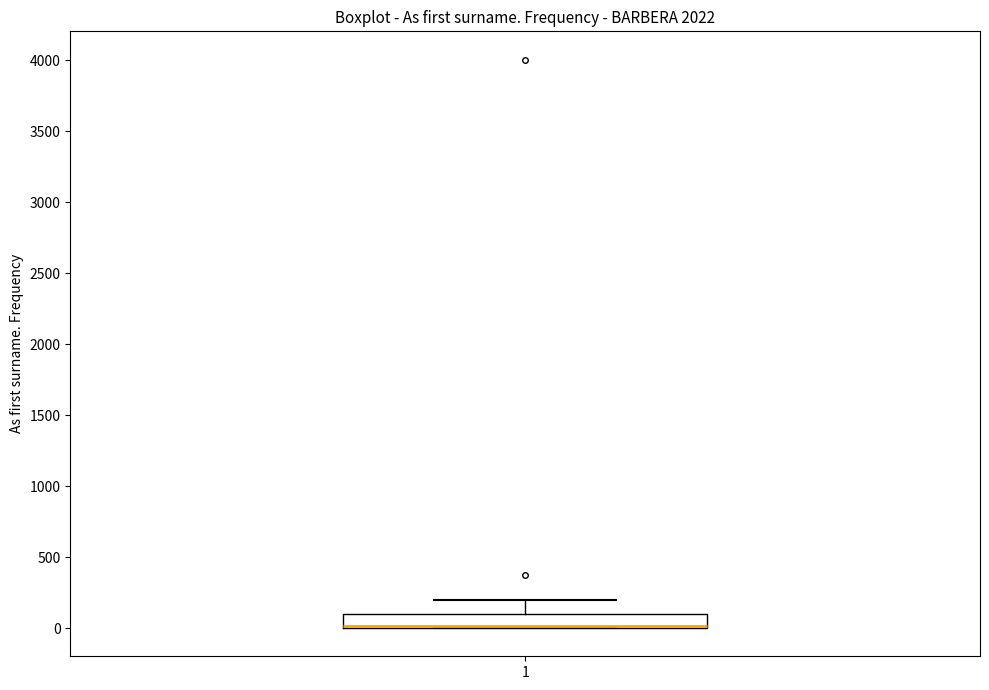

Read this box plot against the y-axis: the position of the median line, the range covered by the box, and the ends of both whiskers. The values are not printed on the chart, so give them approximately, as read against the axis.

median 0 (drawn on the box's lower edge), box 0 to 100, whiskers 0 to 200